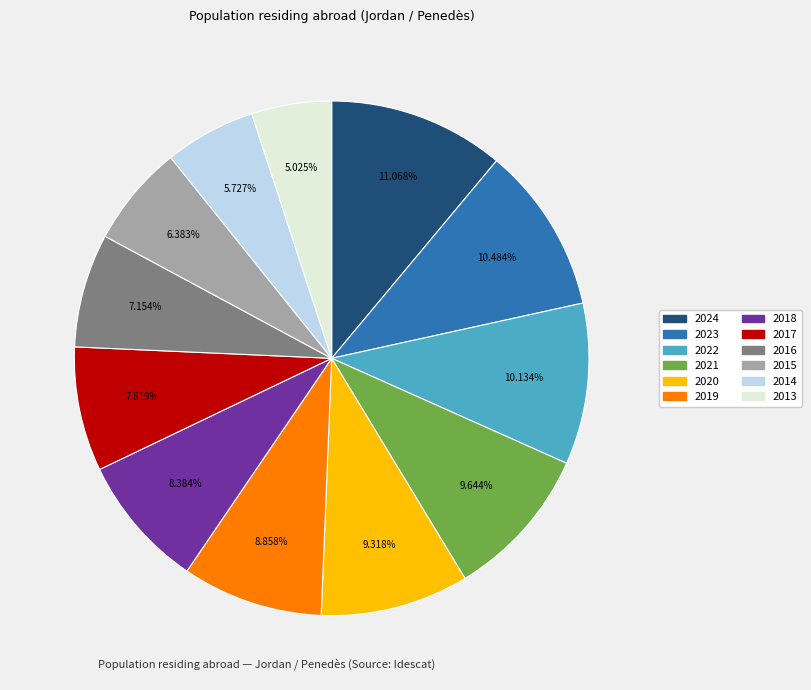

The 2023 slice represents 4% of the pie. True or false?

False